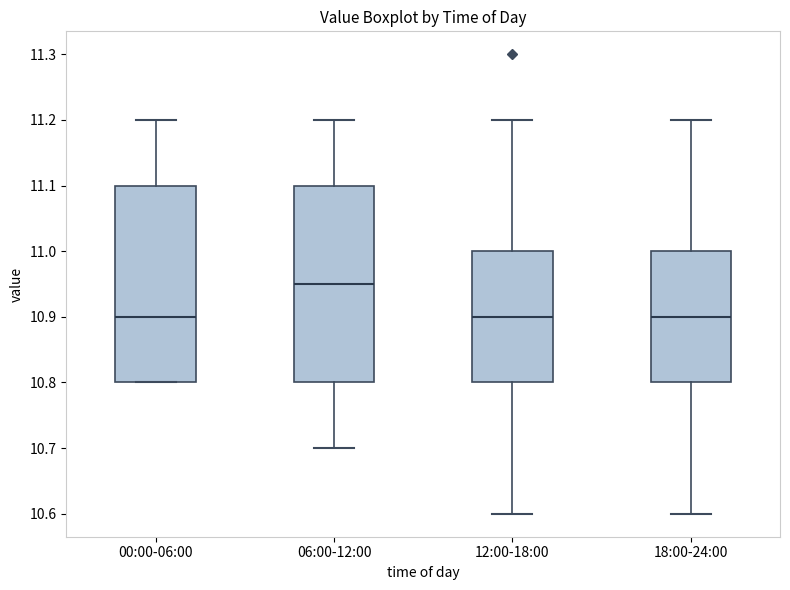

Reading left to right, read every box against the y-axis: the position of its median line, the range the box covers, and the ends of its whiskers. The values are not printed on the chart, so give them approximately, as read against the axis.

00:00-06:00: median 10.90, box 10.80 to 11.10, whiskers 10.80 to 11.20
06:00-12:00: median 10.95, box 10.80 to 11.10, whiskers 10.70 to 11.20
12:00-18:00: median 10.90, box 10.80 to 11.00, whiskers 10.60 to 11.20
18:00-24:00: median 10.90, box 10.80 to 11.00, whiskers 10.60 to 11.20